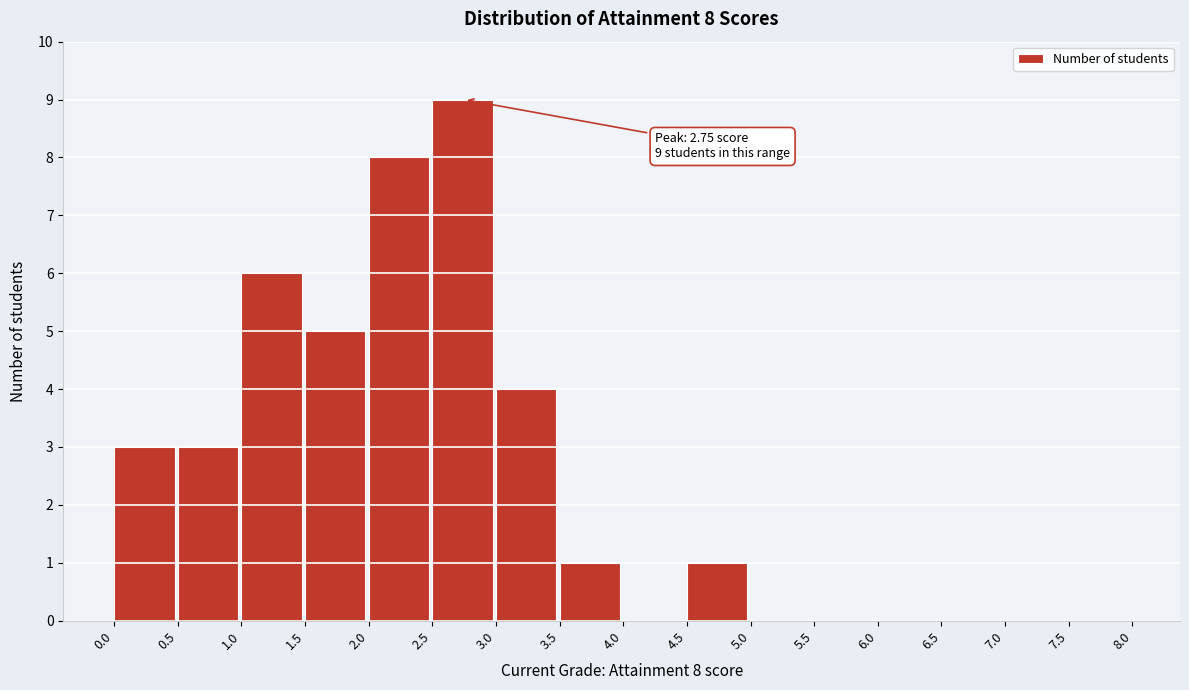

Which range on the x-axis has the tallest bar?

2.5 to 3.0